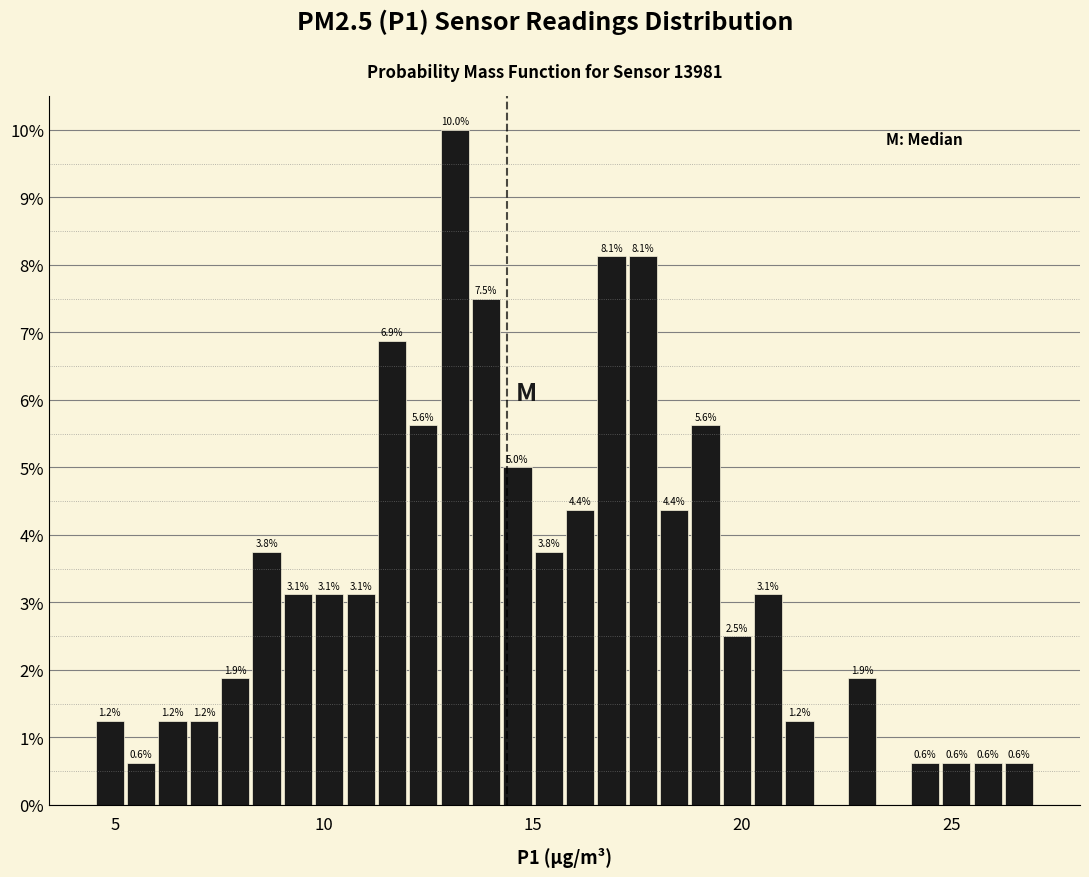

Around what value on the x-axis is the tallest bar? Give the approximate position of its centre, as read against the axis.

13.0